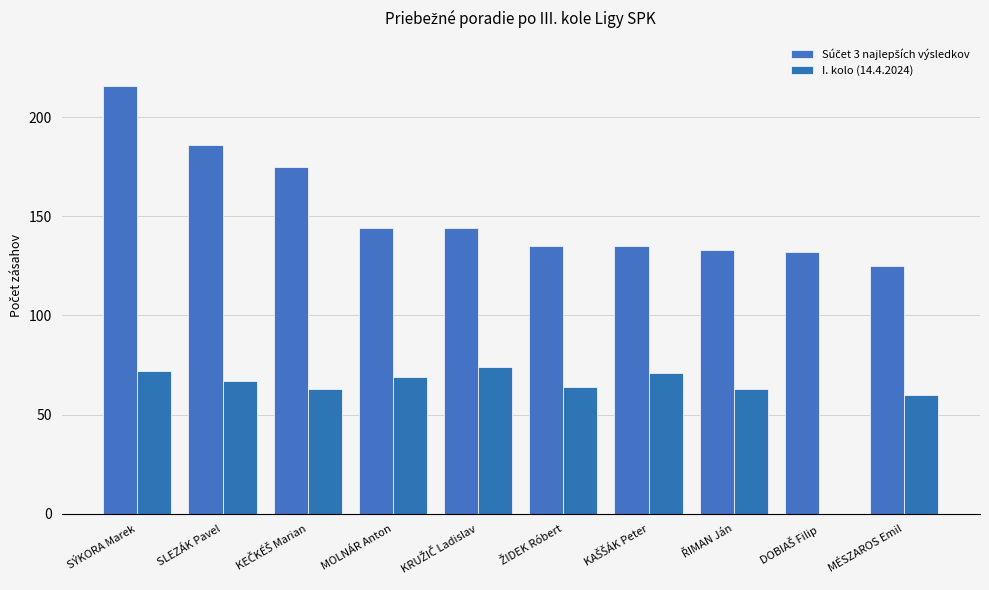

What is the total value across all series at KRUŽIČ Ladislav?

218